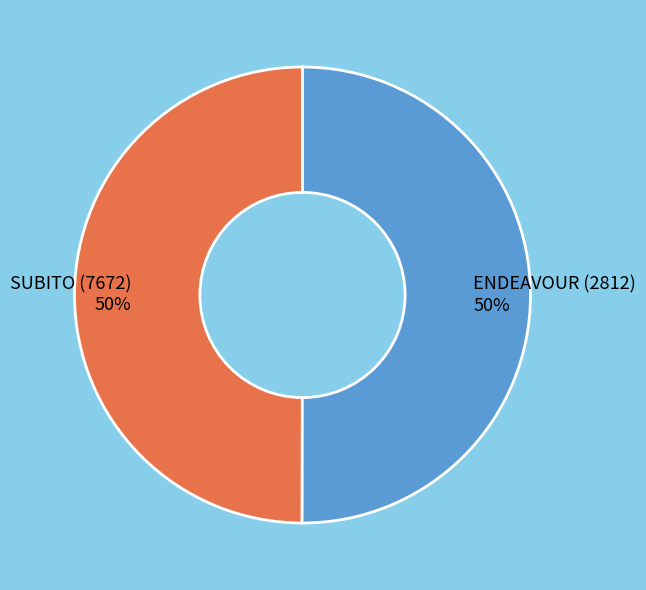

To the nearest percent, what is the combined percentage of ENDEAVOUR (2812) and SUBITO (7672)?

100%